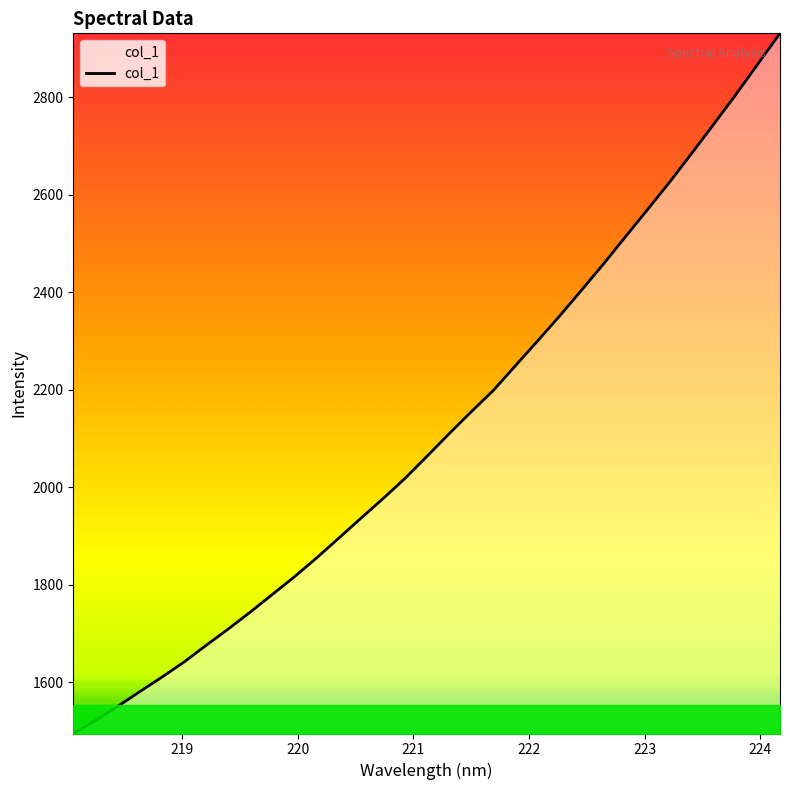

What is the maximum value shown in the chart?

2931.1